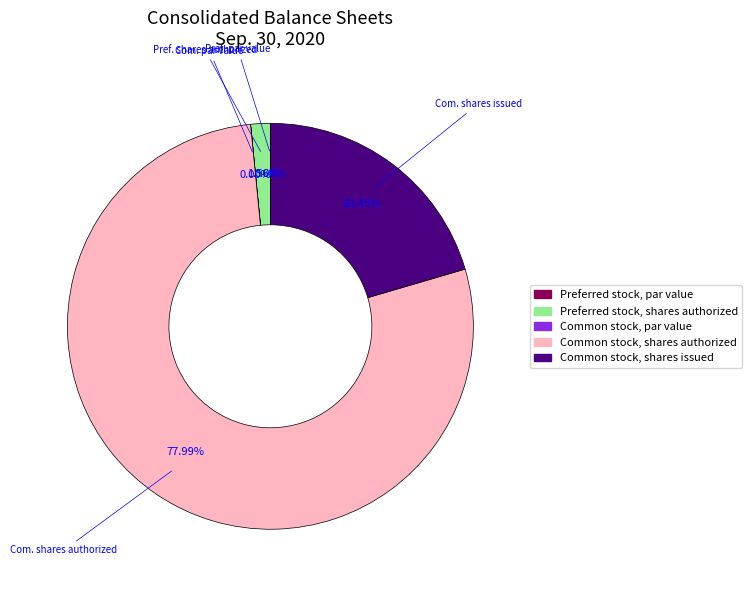

Is there a majority slice in this chart?

Yes